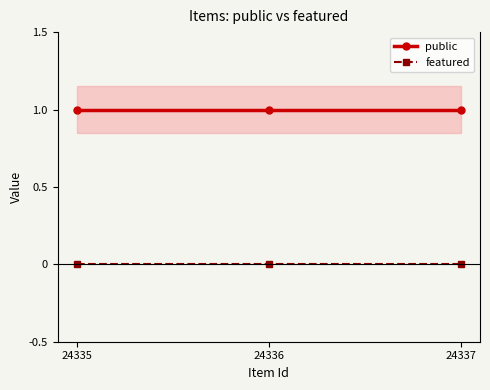

Reading left to right, extract all data points from this chart.

public: 24335=1	24336=1	24337=1
featured: 24335=0	24336=0	24337=0